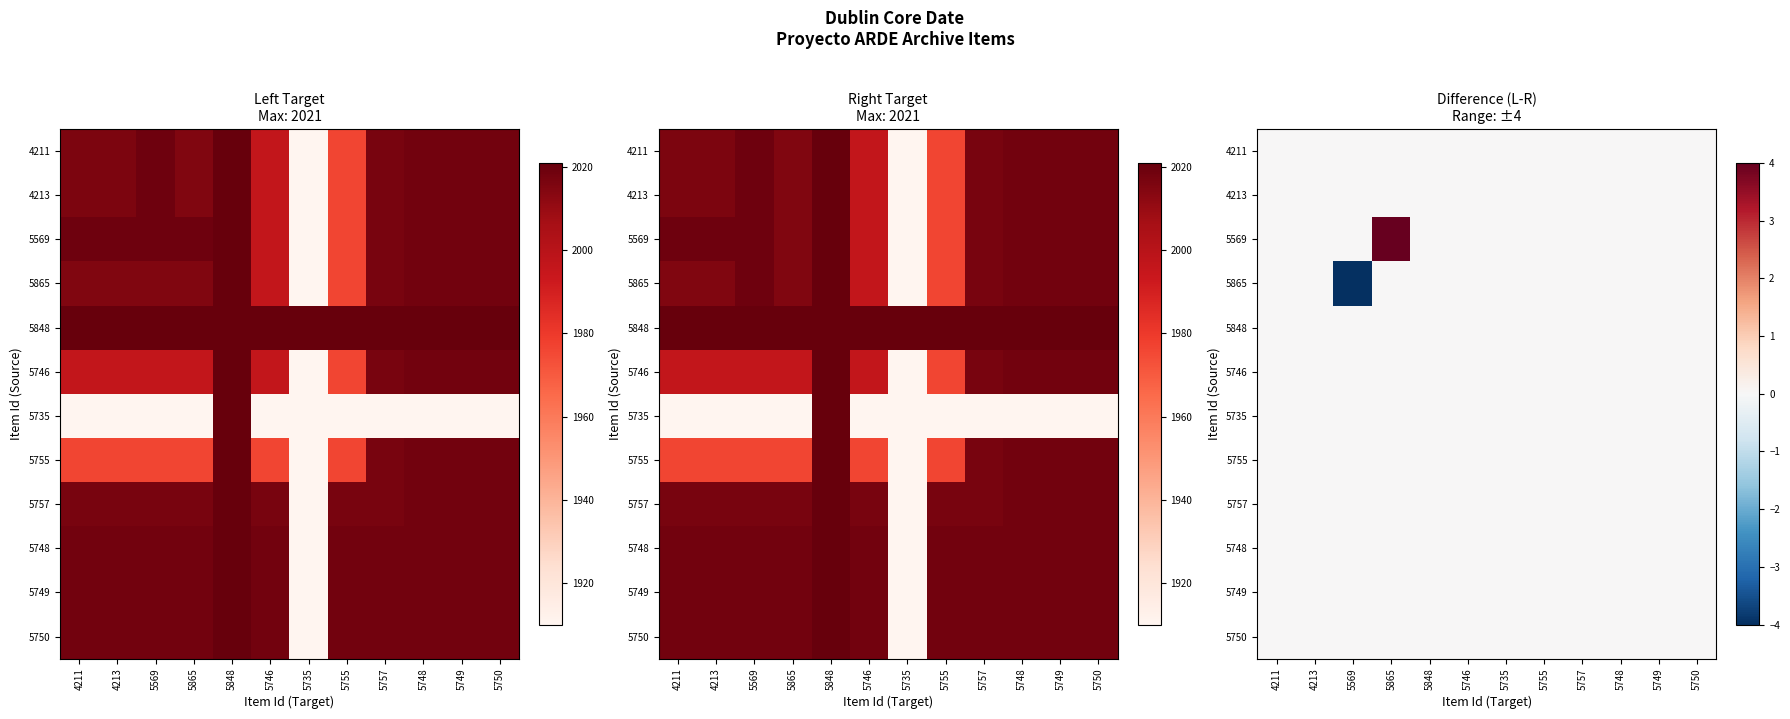

Which category has the highest value across all series?

5865